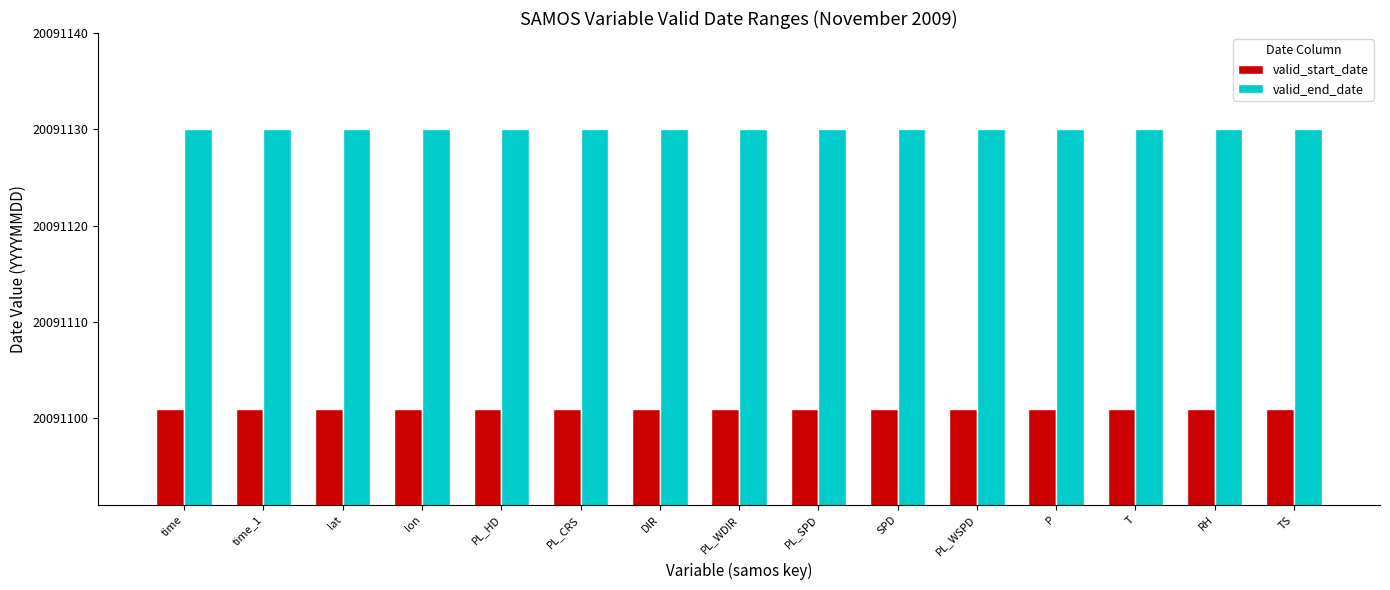

What position from the right is PL_SPD?

7